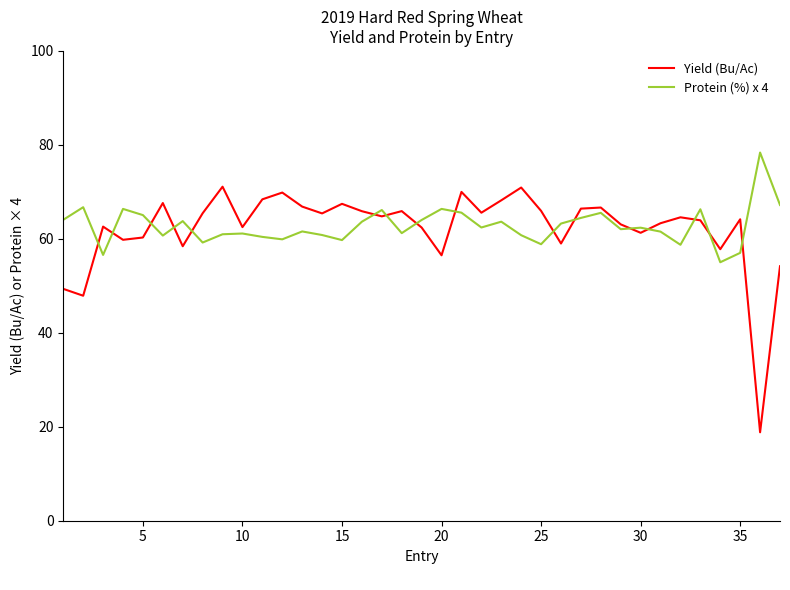

Which series has the widest spread of values?

Yield (Bu/Ac)